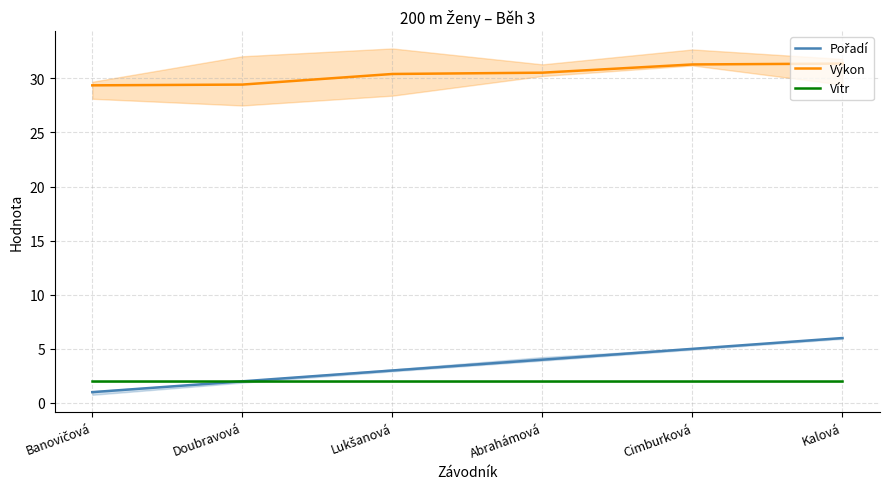

True or false: Výkon and Pořadí cross at least once.

False